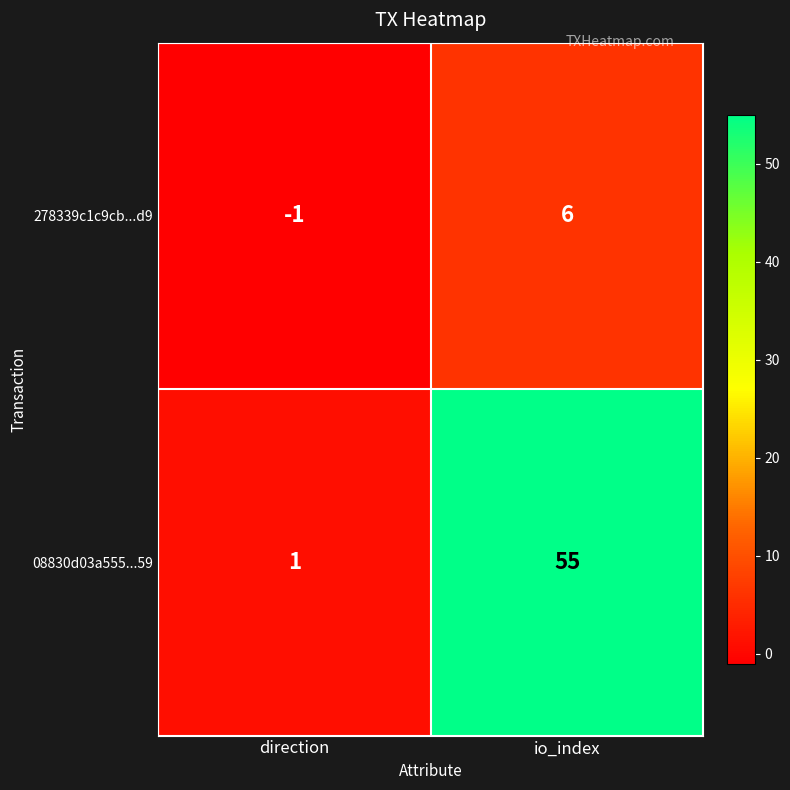

What is the difference between the 08830d03a555...59 values at io_index and direction?

54